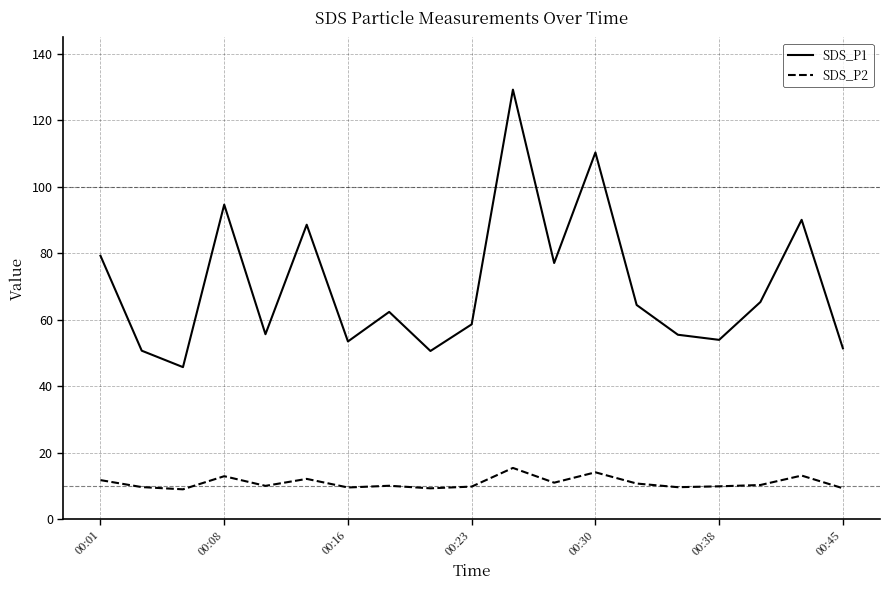

What is the maximum value for SDS_P1?

129.3